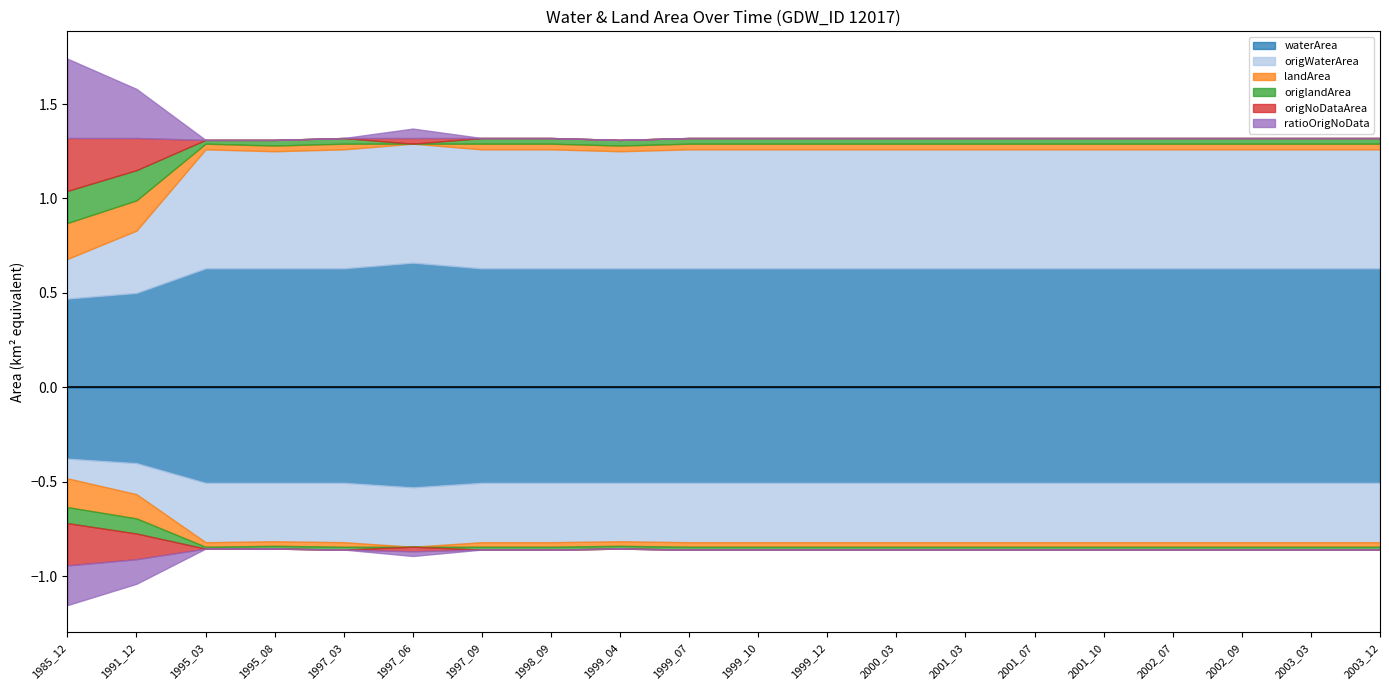

At which label does origWaterArea reach its minimum?

1985_12